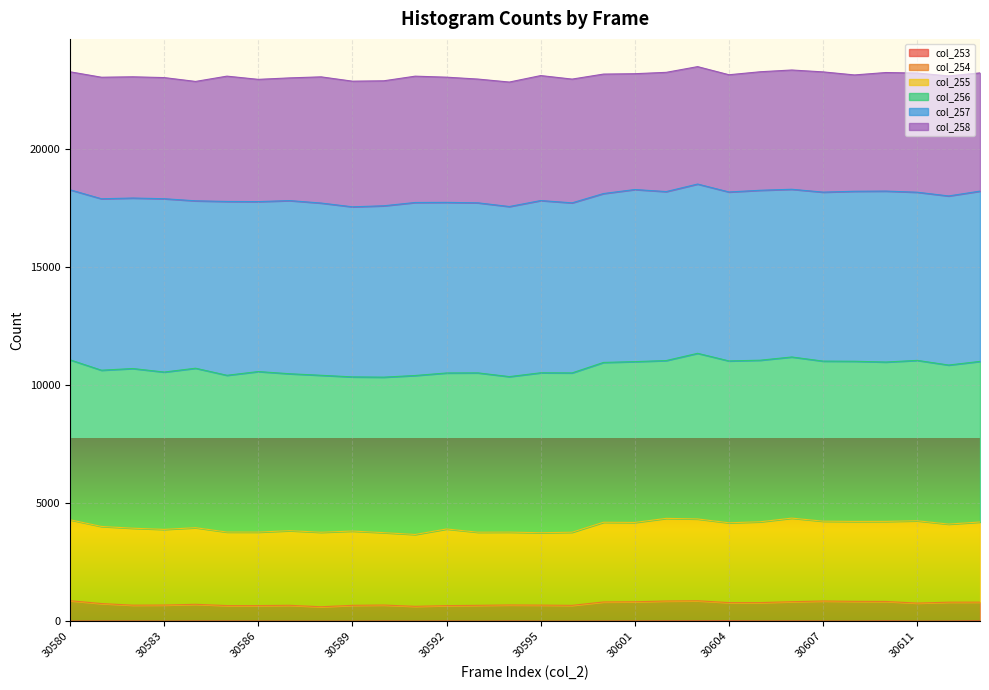

True or false: col_253 and col_254 intersect in this chart.

False